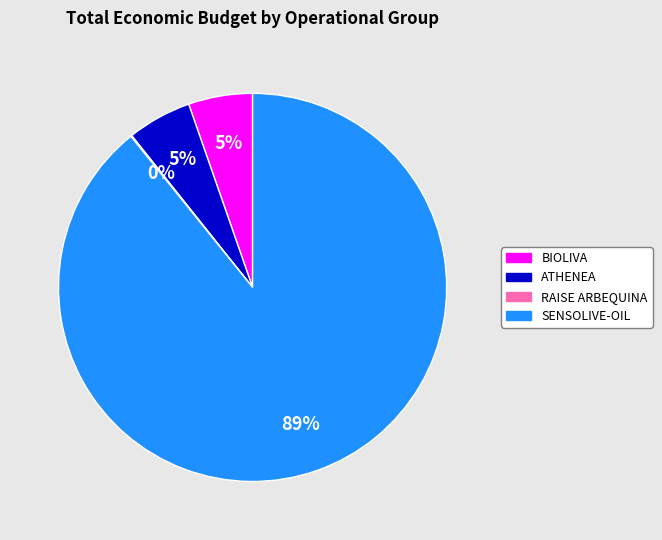

Is there any slice that represents more than half of the pie?

Yes